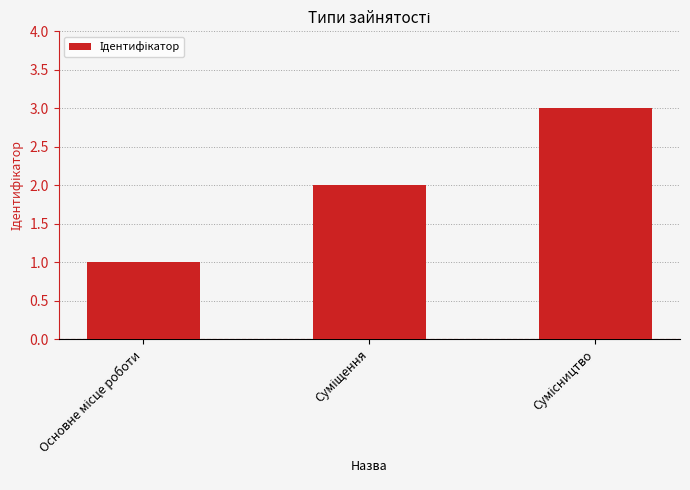

What is the greatest value displayed?

3